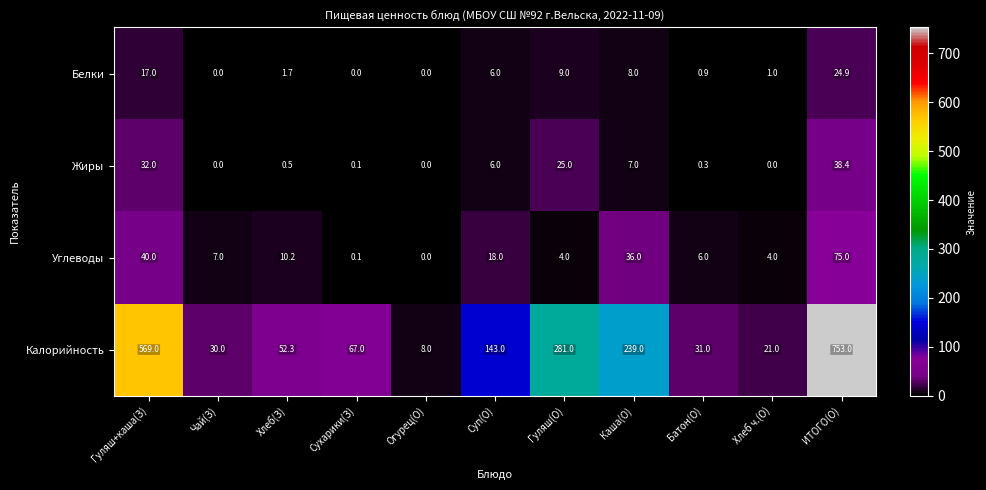

How many series are shown in this chart?

4